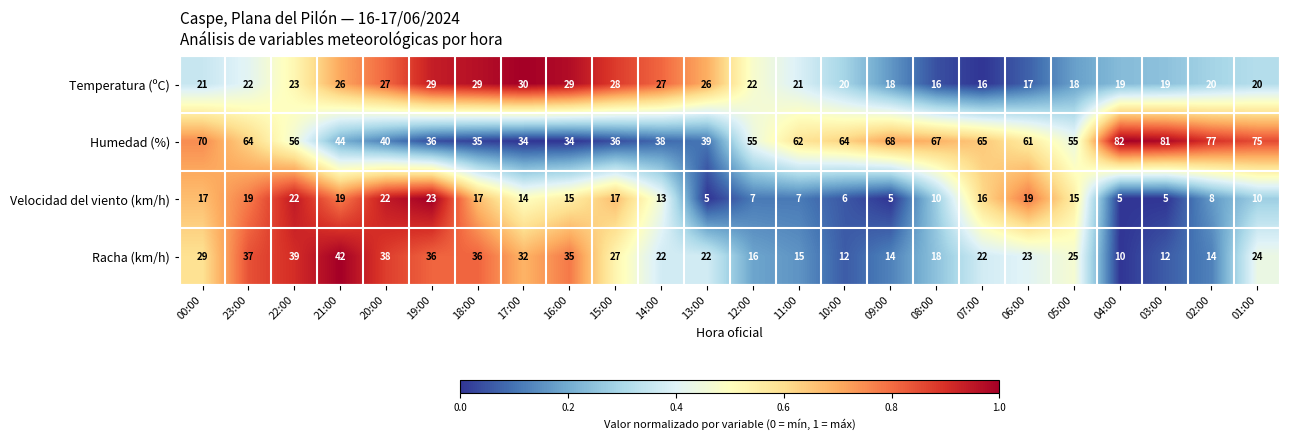

At which label does Racha (km/h) reach its minimum?

04:00